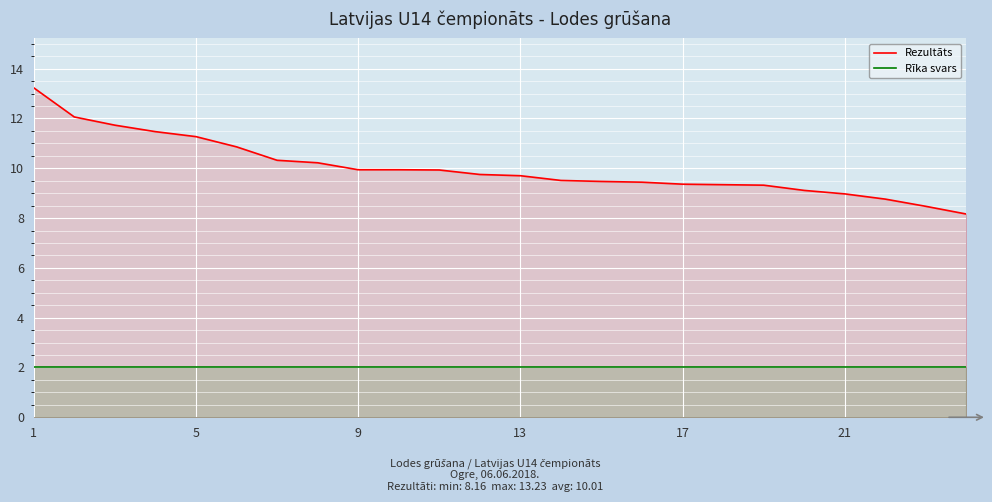

Is it true that Rīka svars equals 2.0 at 9?

True